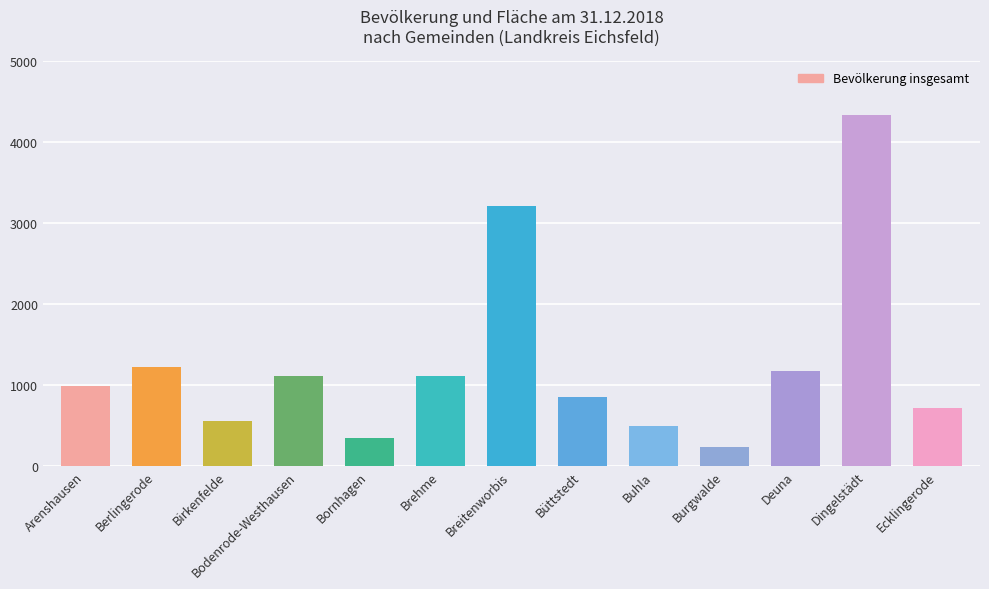

What is the ratio of the value at Buhla to the value at Breitenworbis?

0.2